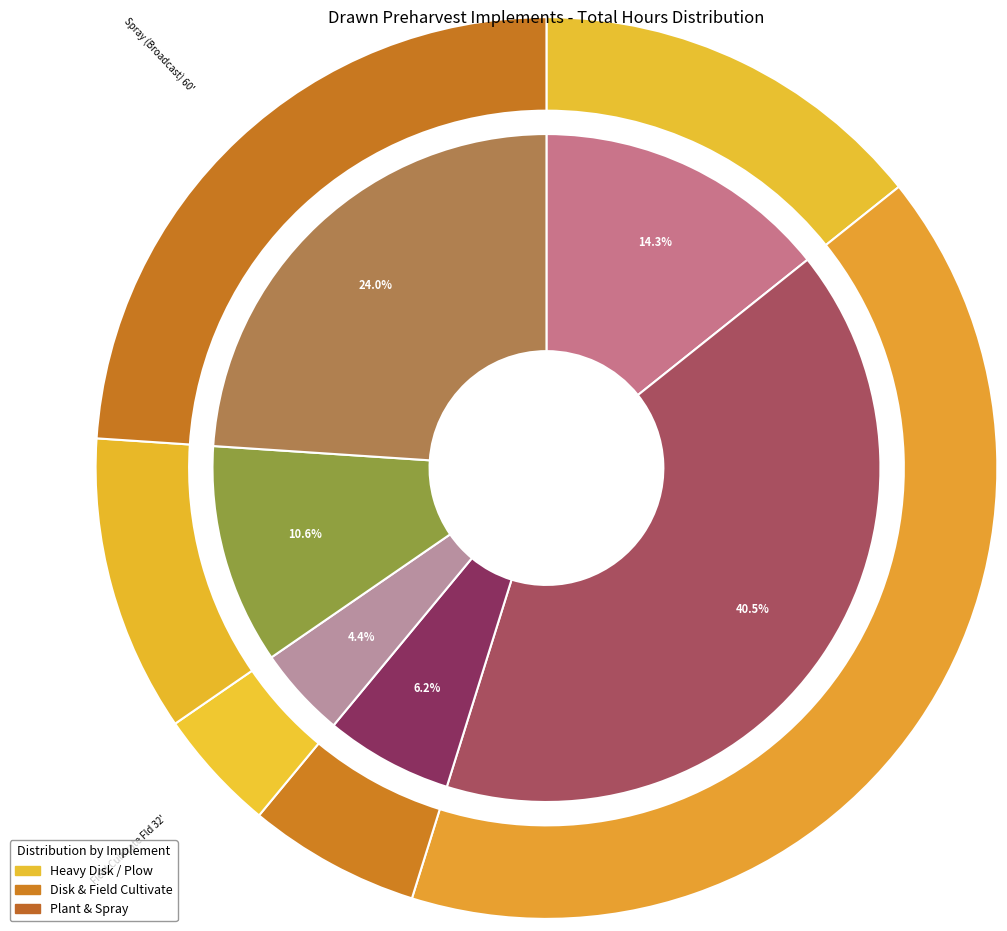

The Plant & Pre-Rigid 6R-36 slice represents 25% of the pie. True or false?

False